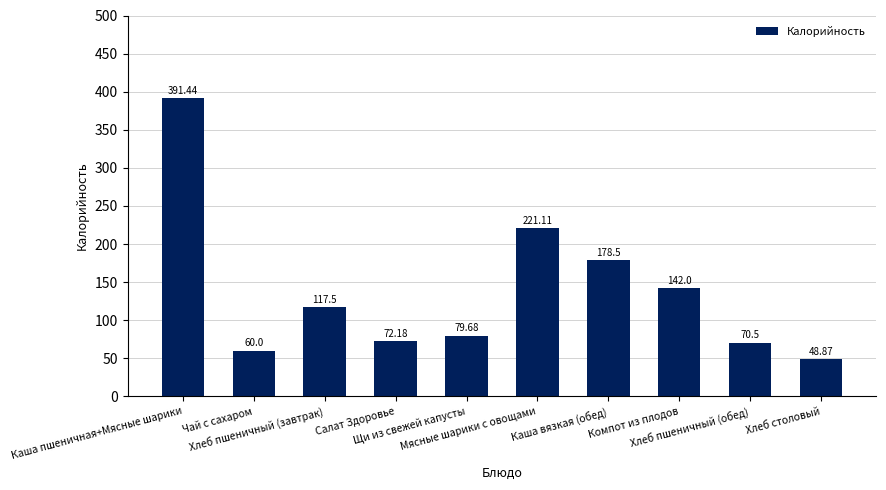

How many bars are there in total?

10